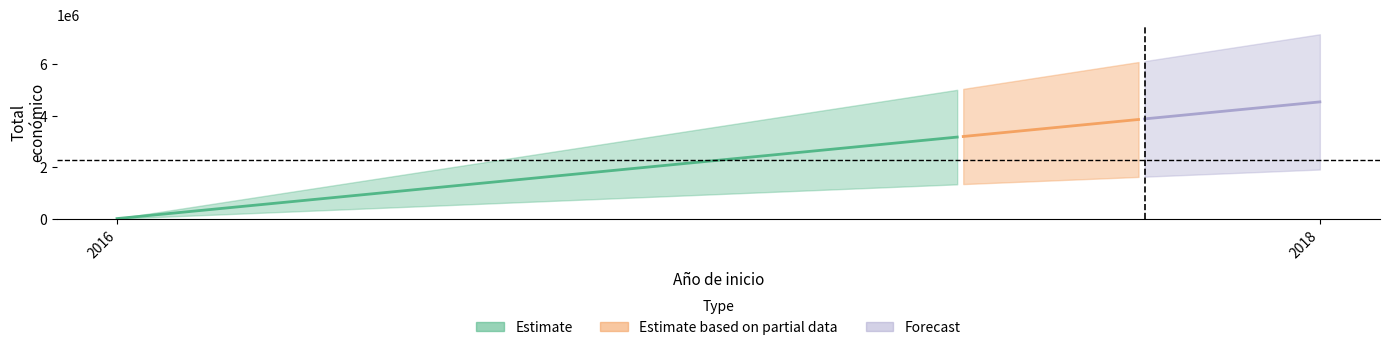

What is the smallest value displayed?

19859